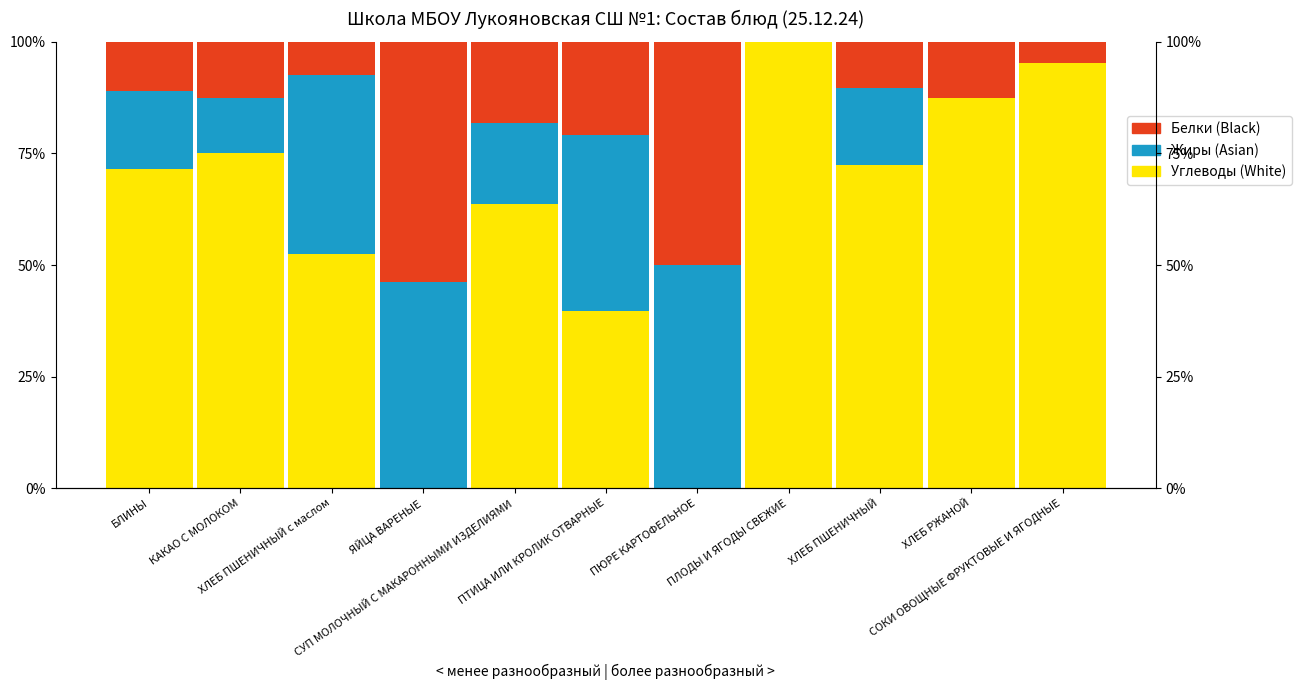

What is the label of the 4th bar from the right?

ПЛОДЫ И ЯГОДЫ СВЕЖИЕ